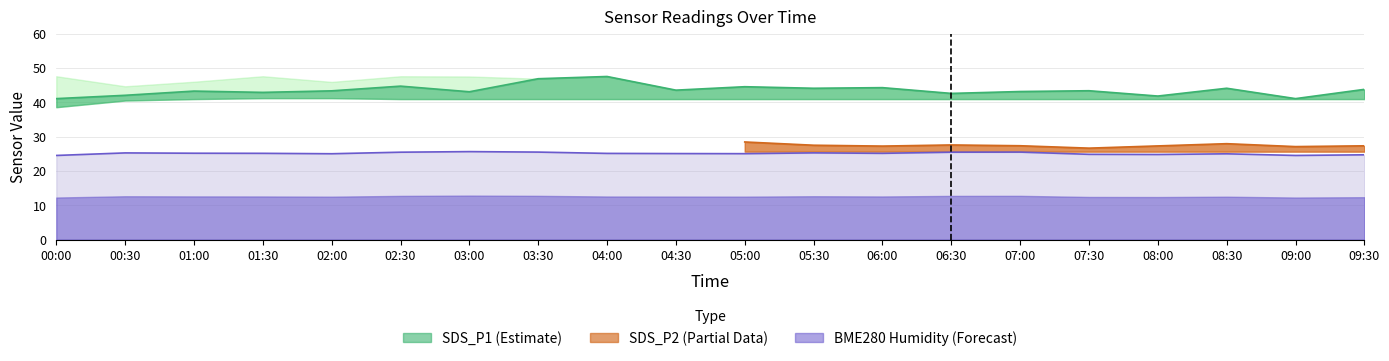

Which series has the largest total across all categories?

SDS_P1